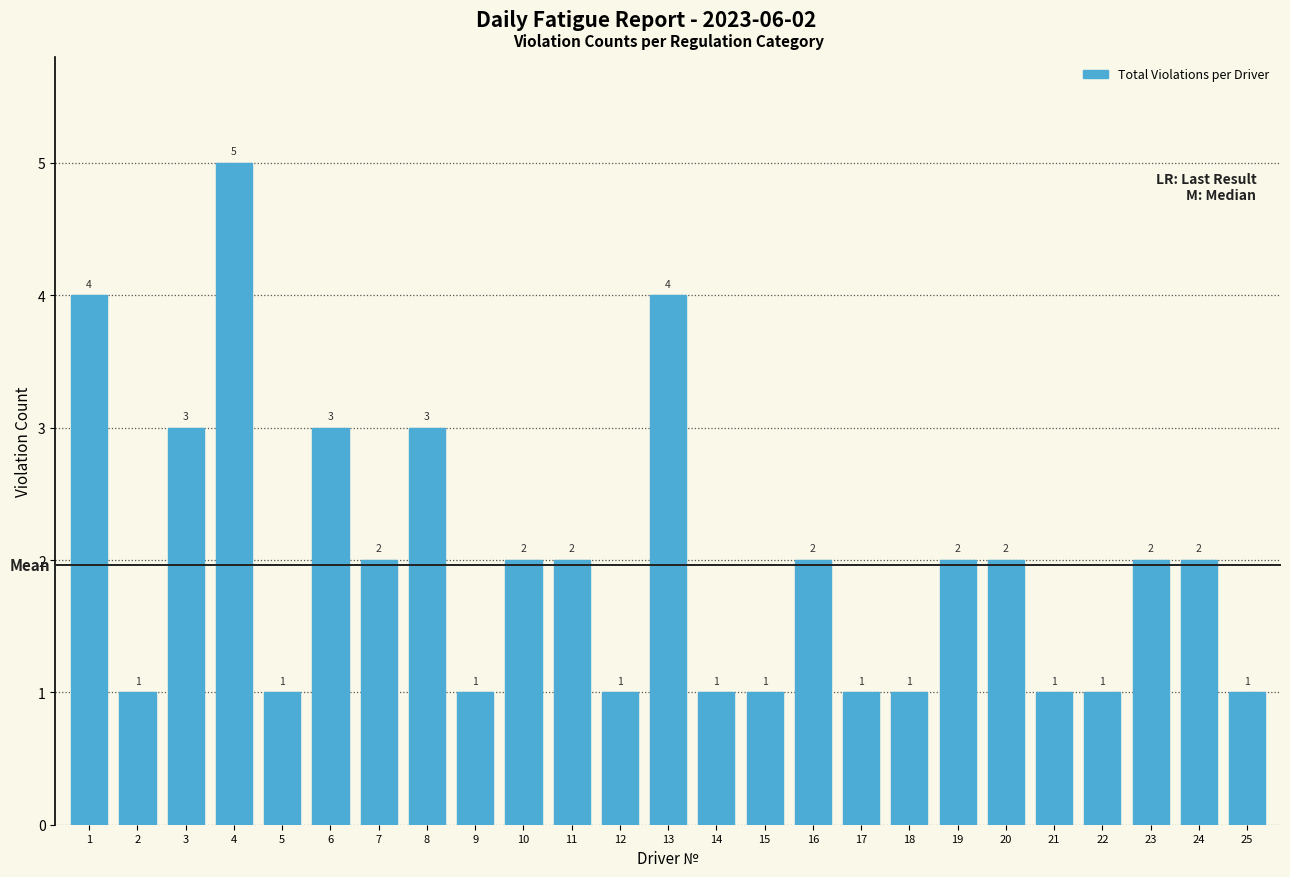

Reading left to right, transcribe all the data shown in this chart.

4	1	3	5	1	3	2	3	1	2	2	1	4	1	1	2	1	1	2	2	1	1	2	2	1